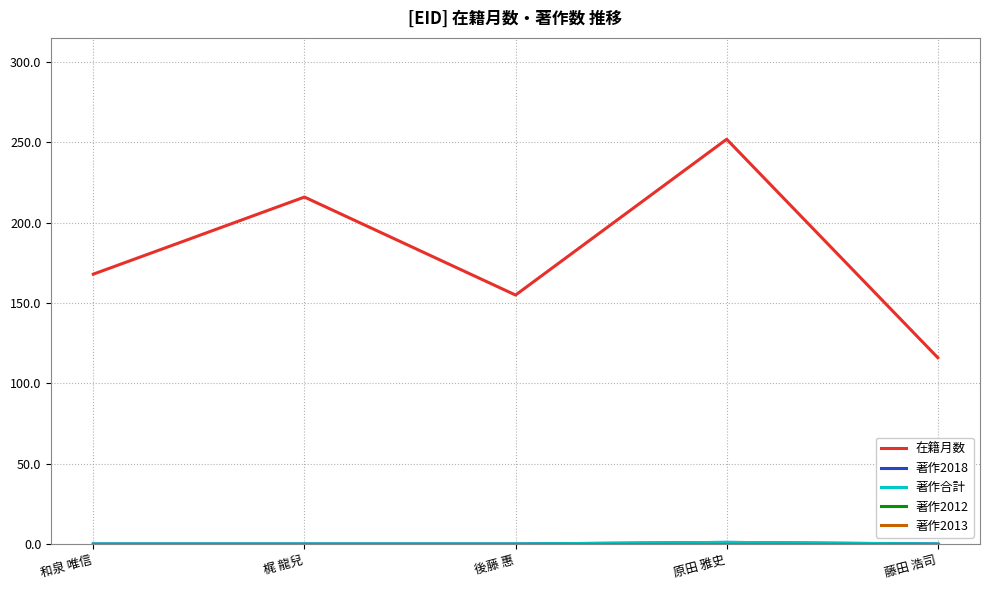

How many lines are shown in the chart?

5